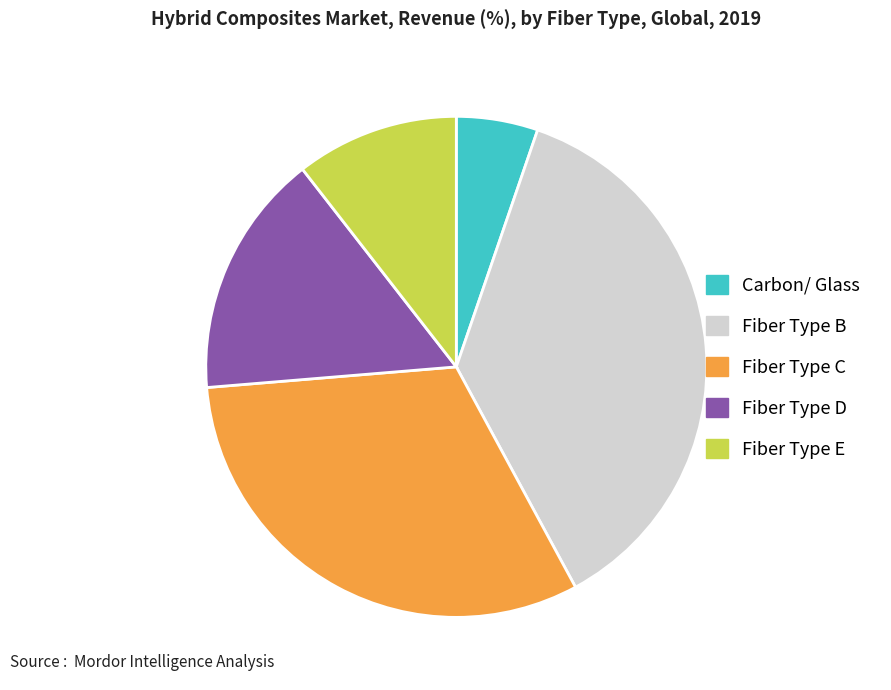

Combined, do Fiber Type B and Fiber Type D account for over 50%?

Yes